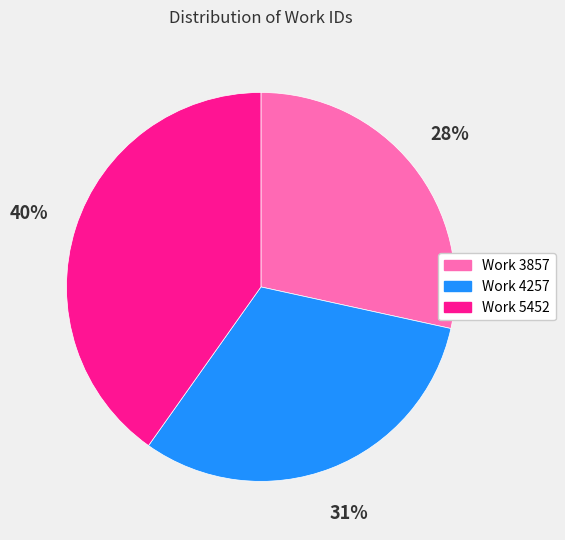

Do Work 4257 and Work 3857 together represent more than half of the pie?

Yes